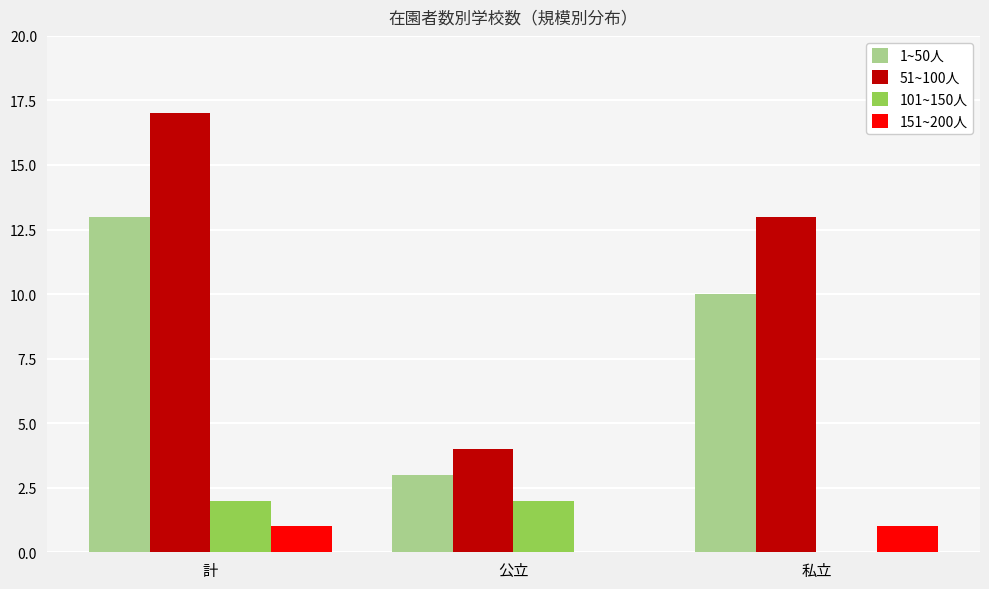

Which category has the highest value in the 51~100人 series?

計